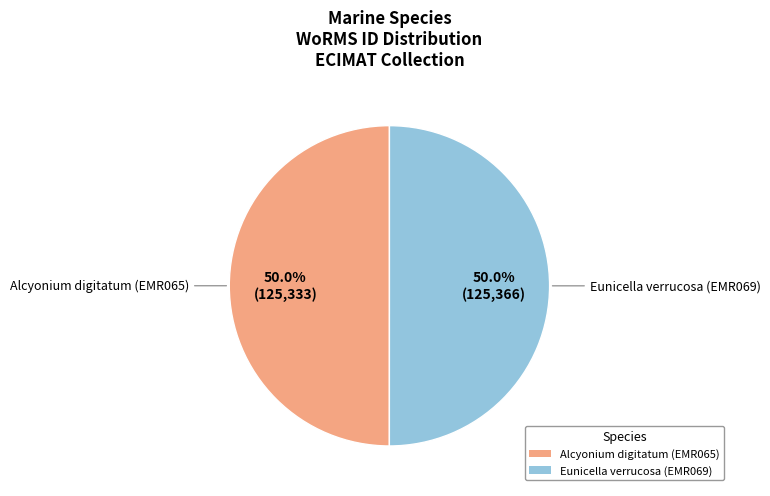

Do Eunicella verrucosa (EMR069) and Alcyonium digitatum (EMR065) together represent more than half of the pie?

Yes